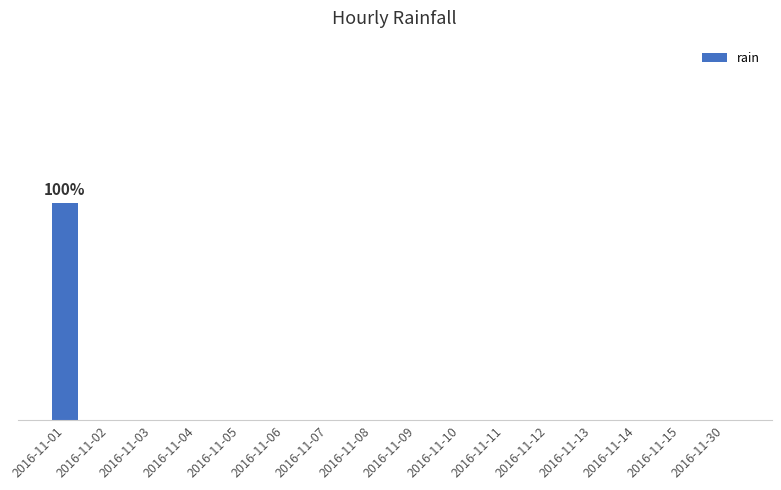

Are the bars horizontal?

No